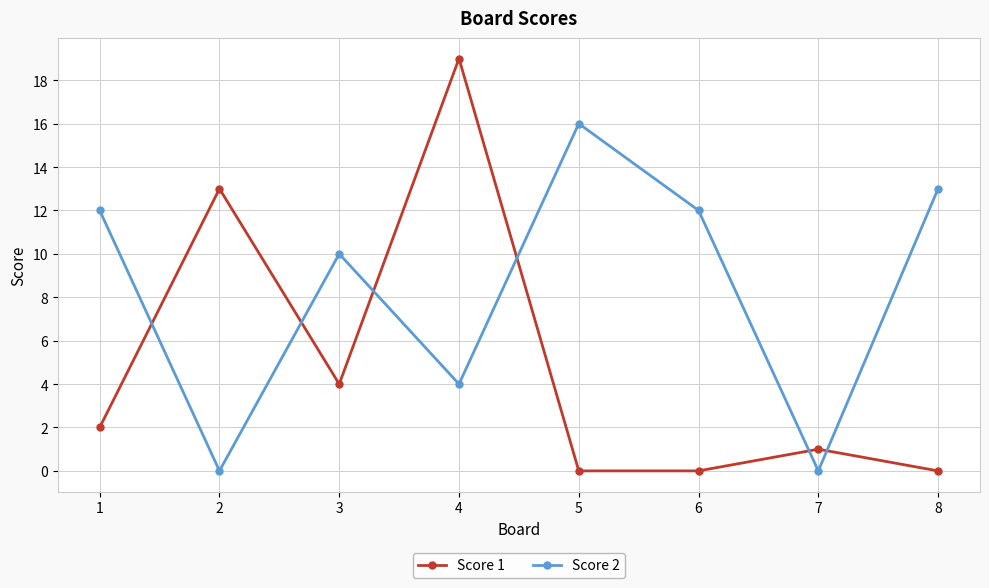

Rank the series by their average value, from lowest to highest.

Score 1, Score 2